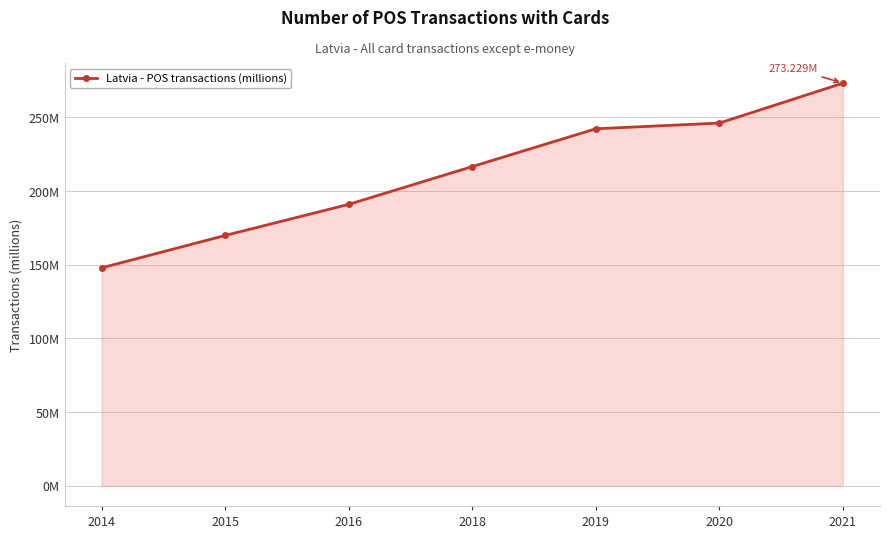

Reading right to left, extract all data points from this chart.

2021=273.2	2020=246.2	2019=242.3	2018=216.6	2016=191.0	2015=169.9	2014=147.9